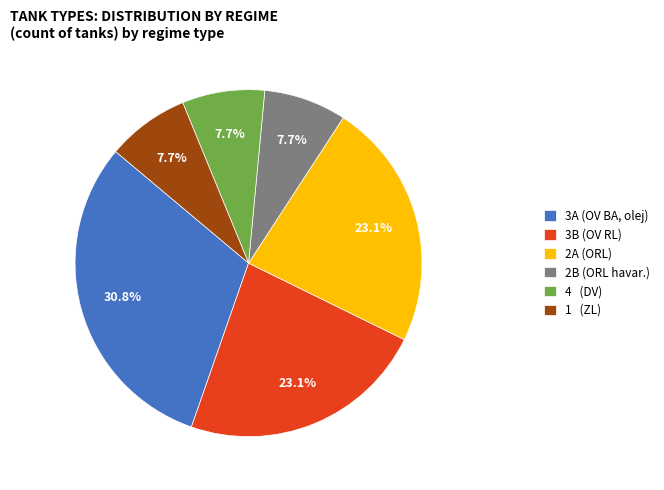

Is there any slice that represents more than half of the pie?

No